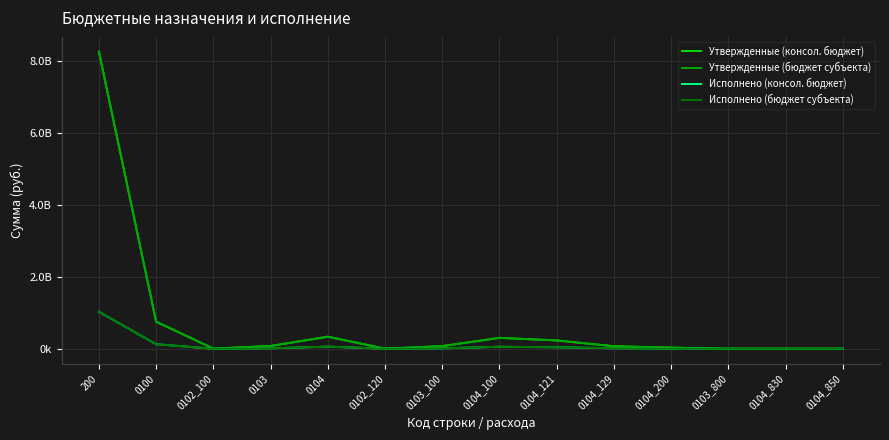

List the labels in order of Утвержденные (бюджет субъекта) value, smallest first.

0103_800, 0104_850, 0104_830, 0102_100, 0102_120, 0104_200, 0104_129, 0103_100, 0103, 0104_121, 0104_100, 0104, 0100, 200